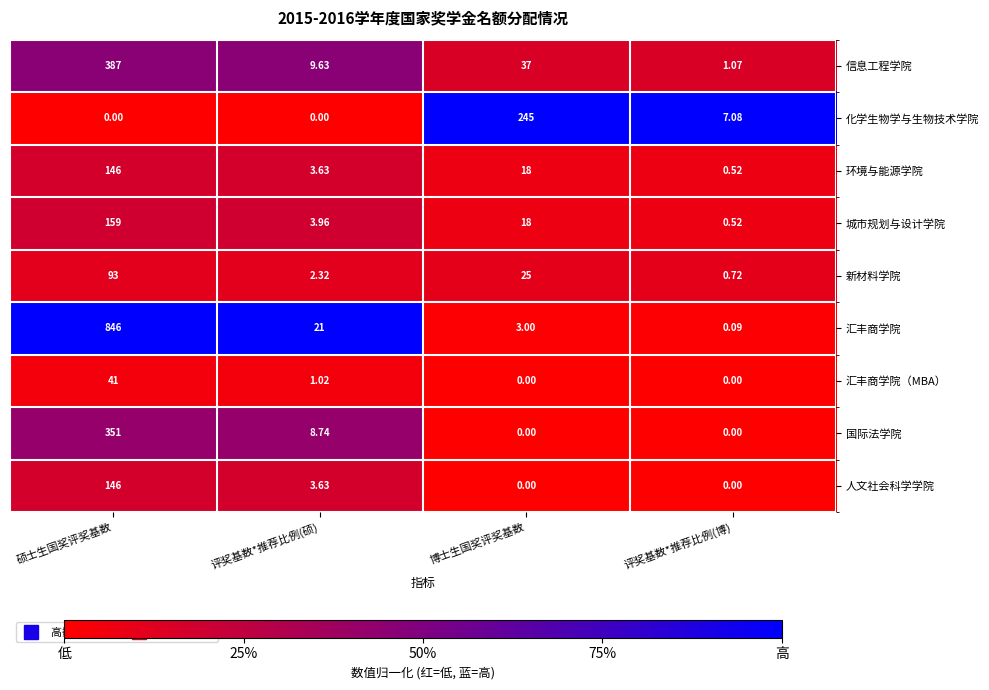

Which series has the largest range (max minus min)?

汇丰商学院